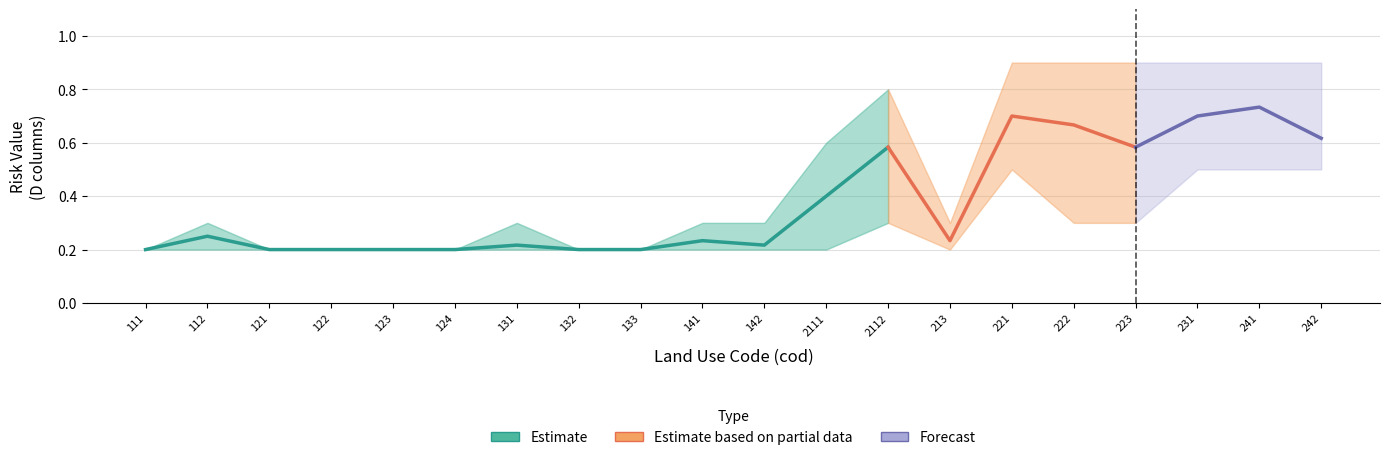

True or false: D3 and D2 intersect in this chart.

False